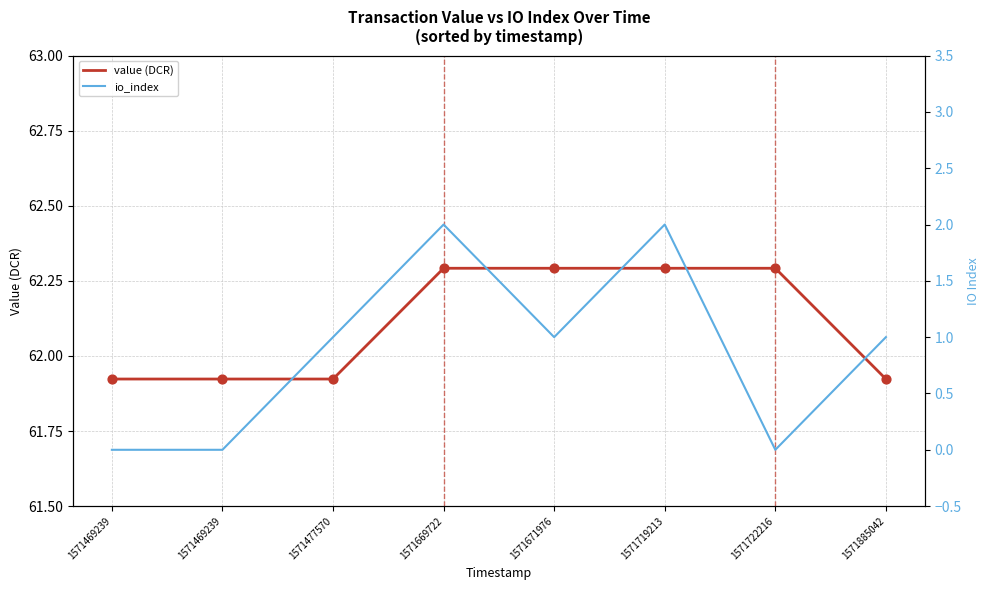

Which series has the widest spread of Y values?

io_index